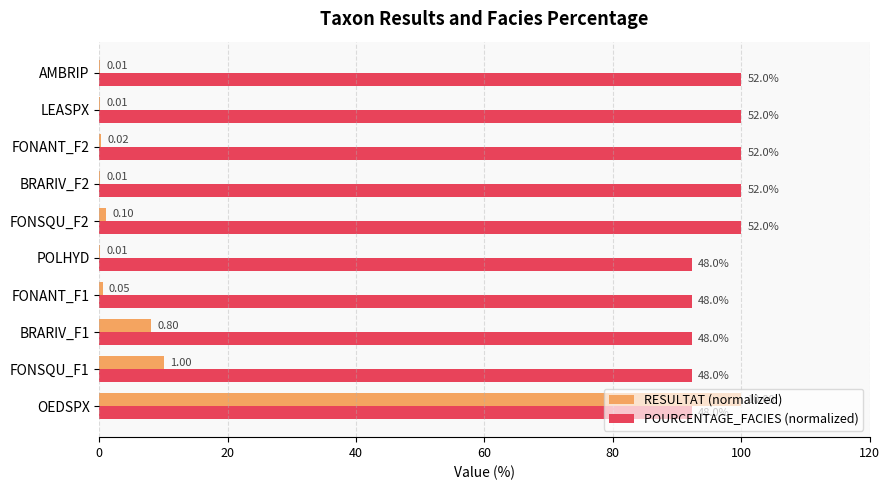

Which series has the widest spread of values?

RESULTAT (normalized)